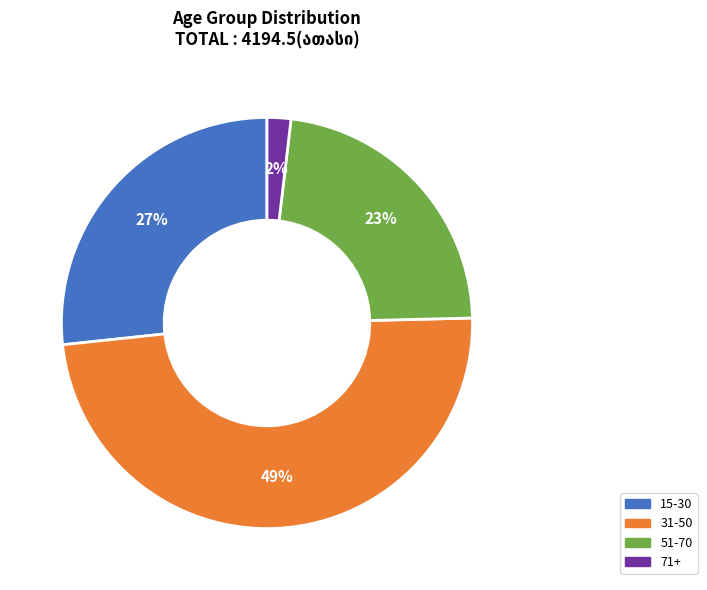

Does any single category account for the majority?

No